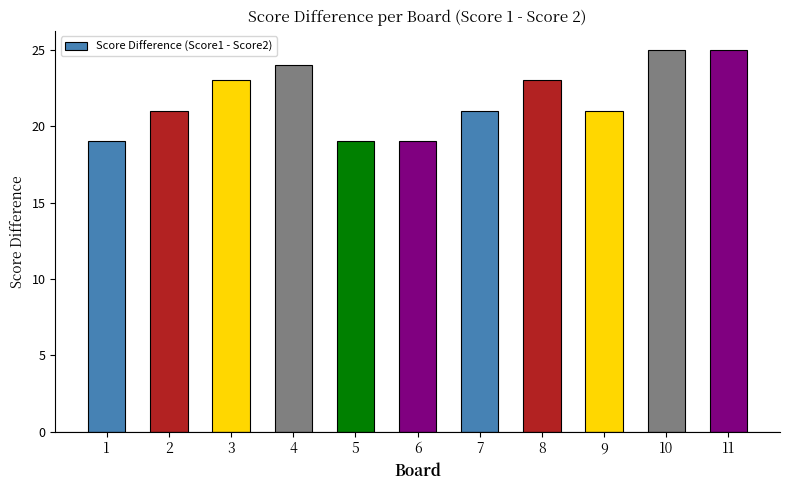

What is the sum of the values at 8 and 1?

42